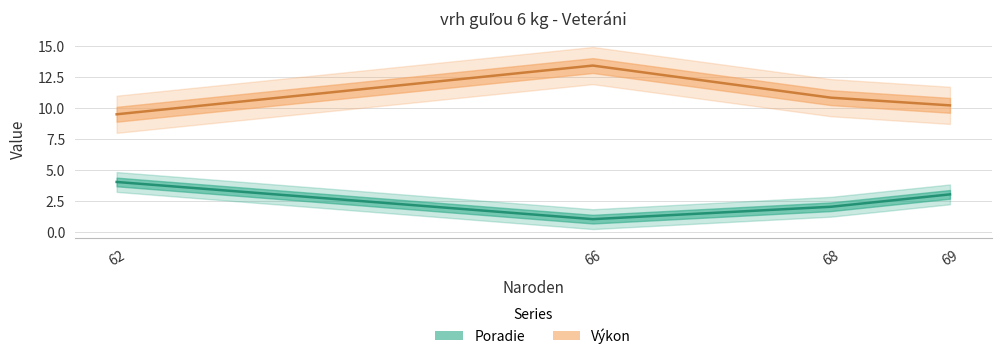

At how many categories does at least one series exceed 4?

4